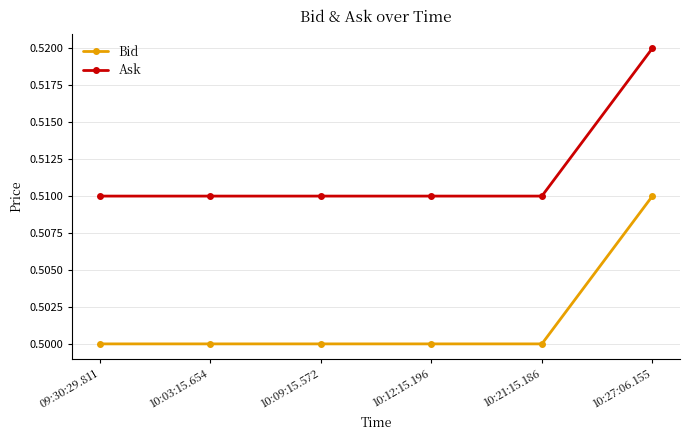

What is the sum of the Ask values at 10:03:15.654 and 10:27:06.155?

1.0